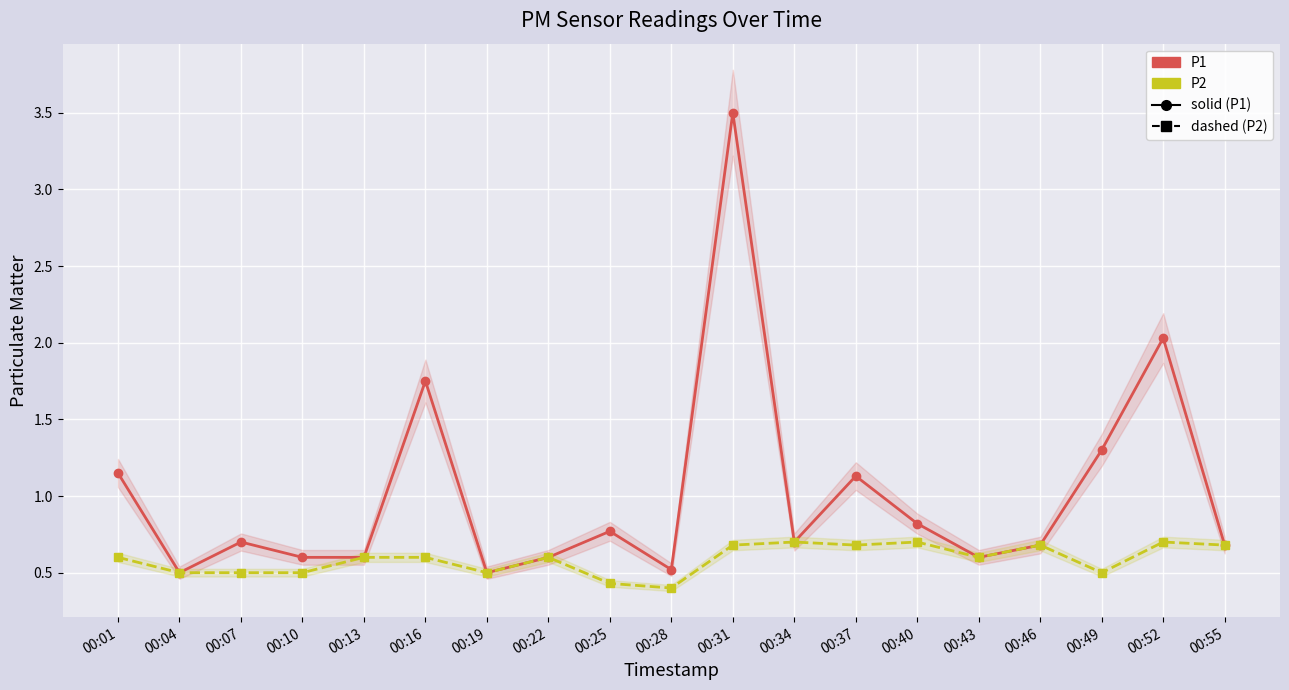

Which series has the widest spread of values?

P1